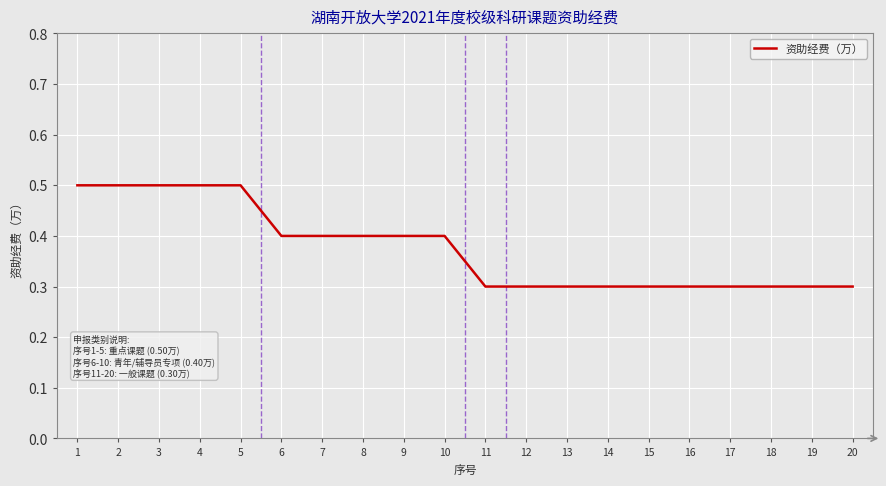

What is the maximum value shown in the chart?

0.5